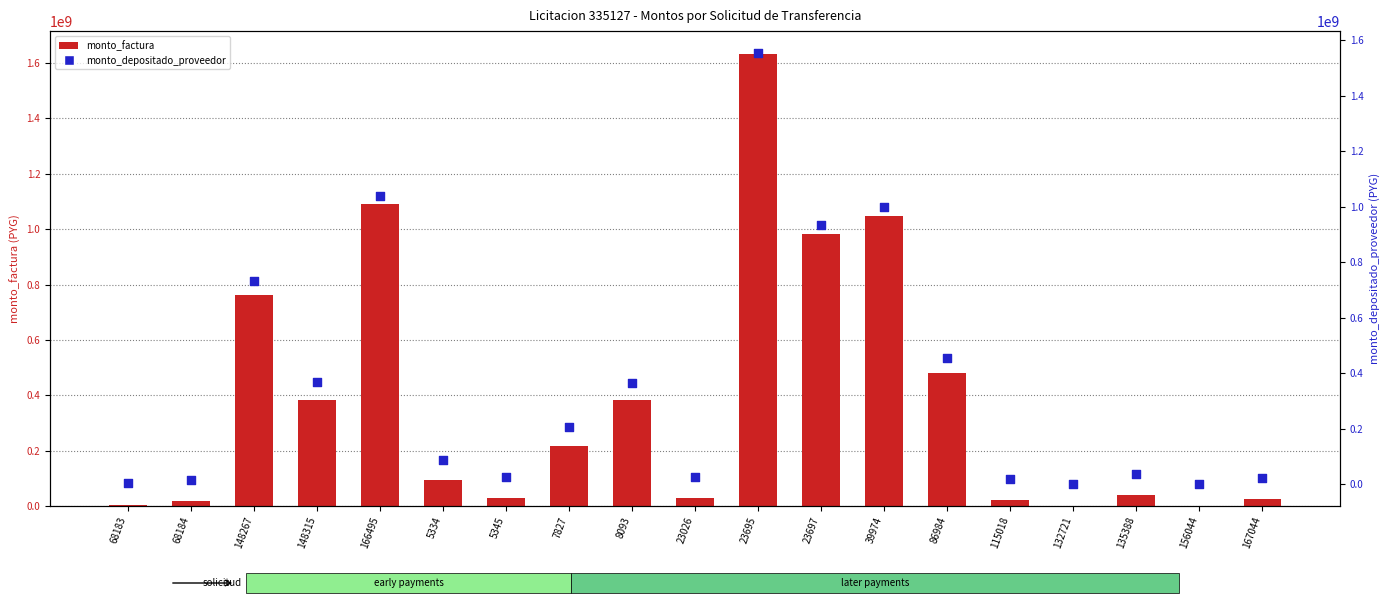

Which series has the largest total across all categories?

monto_factura